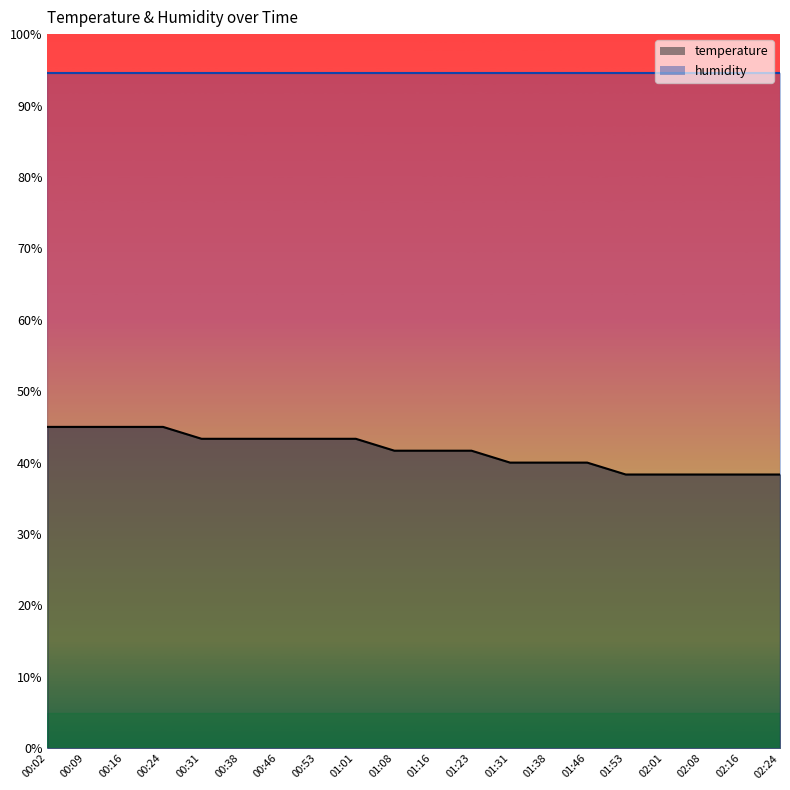

The chart shows a value of 40.0 at 01:46. True or false?

True